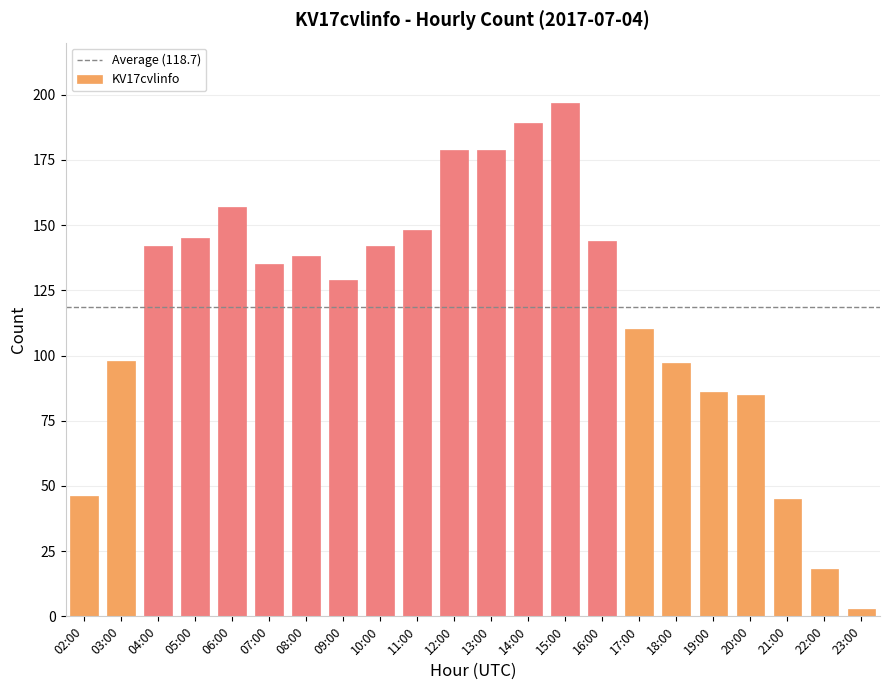

Which label corresponds to the smallest value in the chart?

23:00